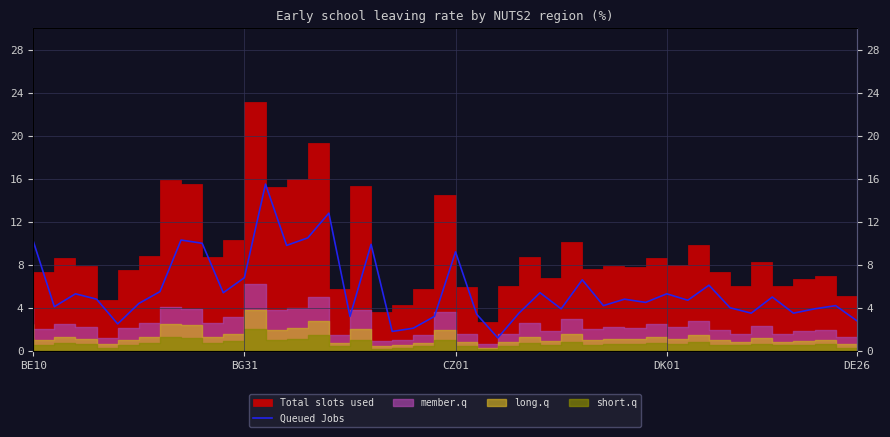

Between 38 and 7, which is larger?

7